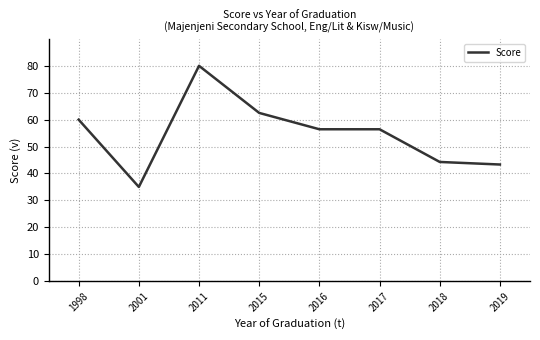

What is the average value?

54.7